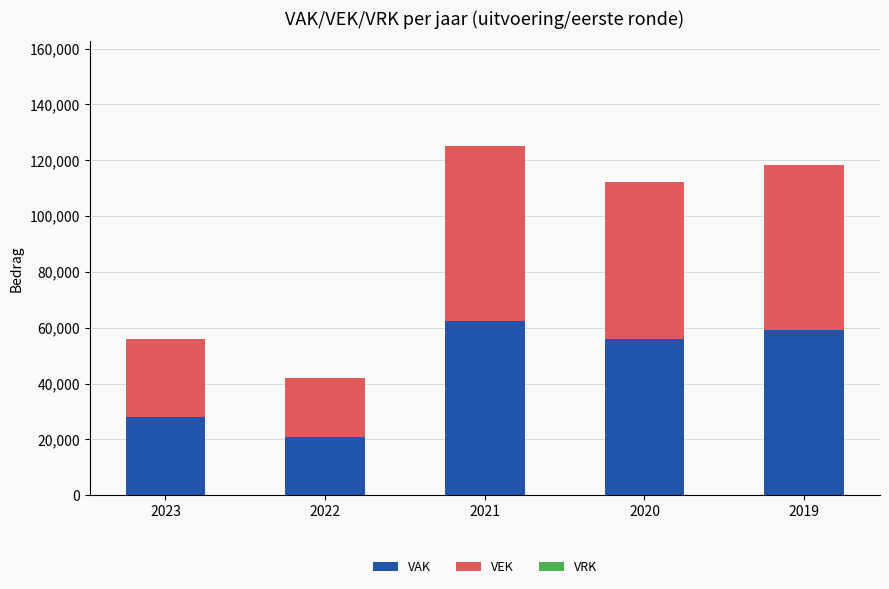

At which category is the sum across all series the highest?

2021